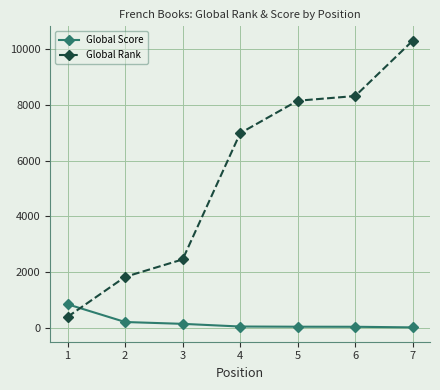

Is it true that Global Rank equals 8157 at 5?

True